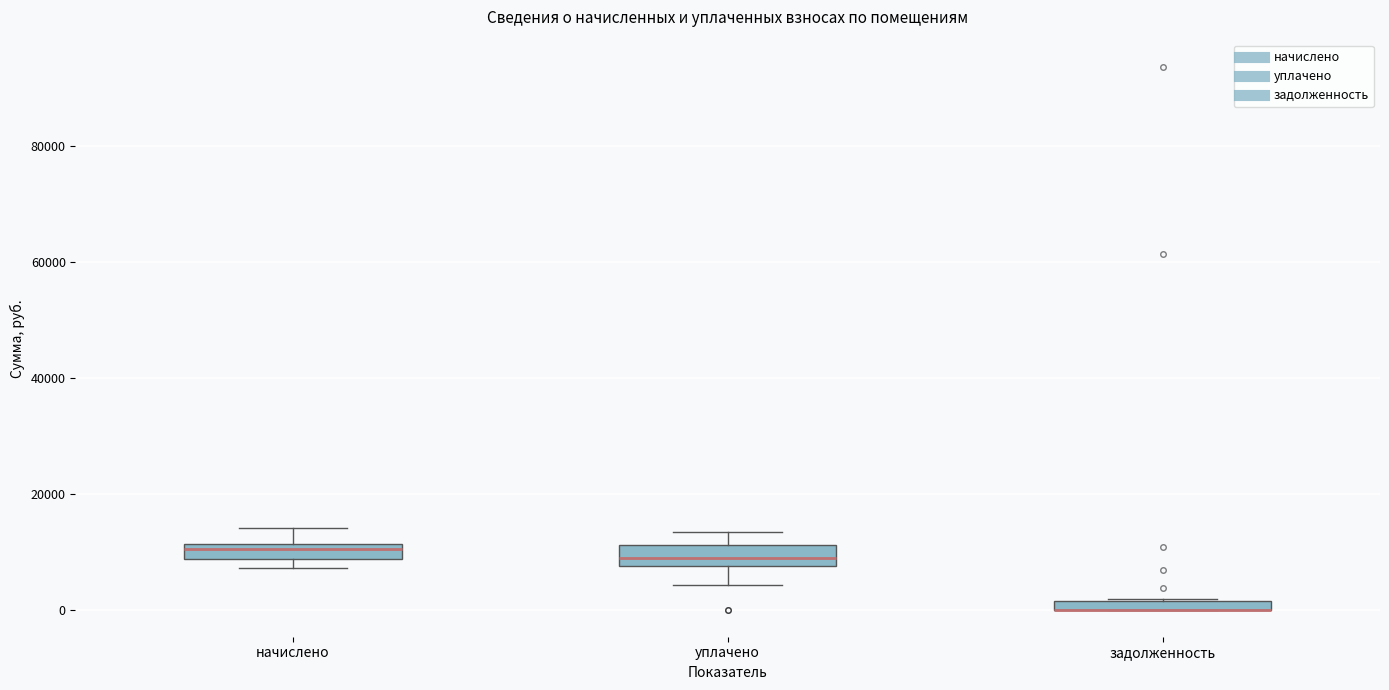

Where does the median line of the box for начислено sit on the y-axis? The values are not printed on the chart, so give them approximately, as read against the axis.

10000